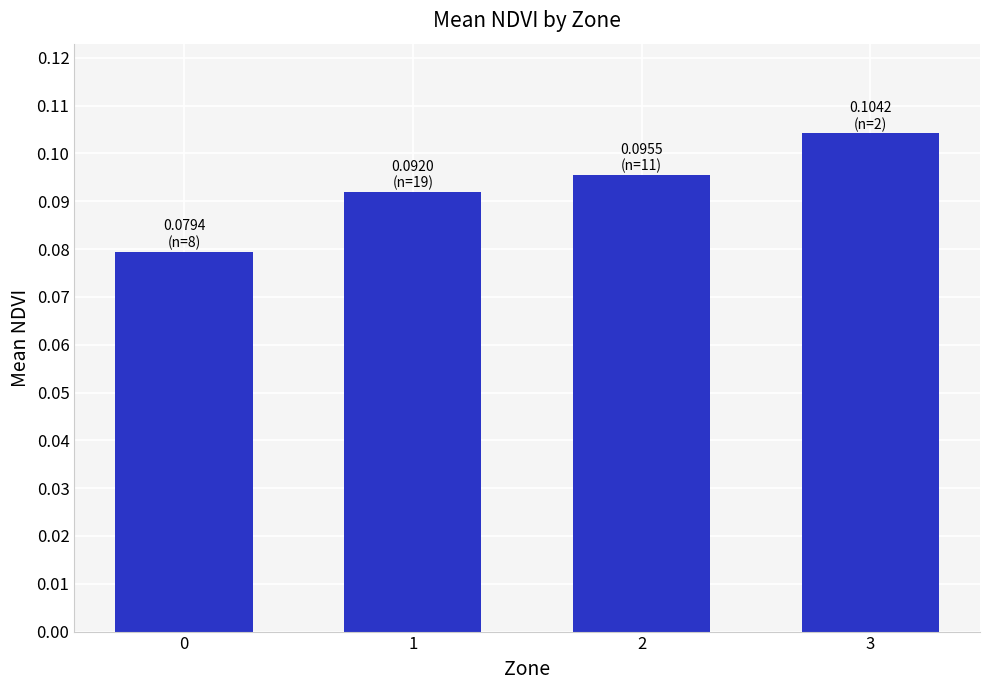

Does the chart contain stacked bars?

No